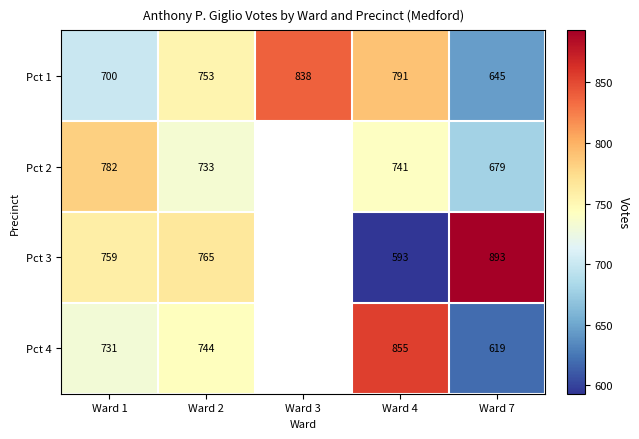

What is the difference between the maximum and minimum values in the Pct 1 series?

193